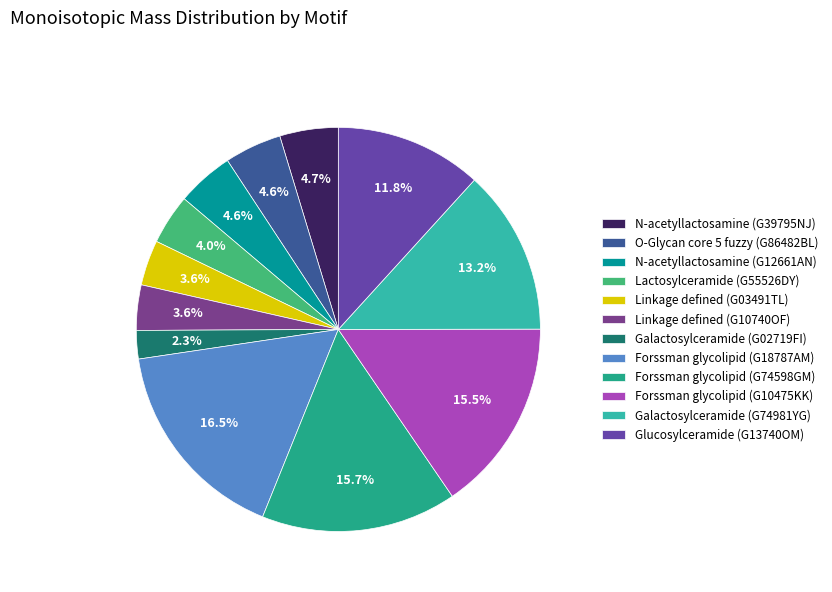

Is Linkage defined (G03491TL) the majority of the pie?

No